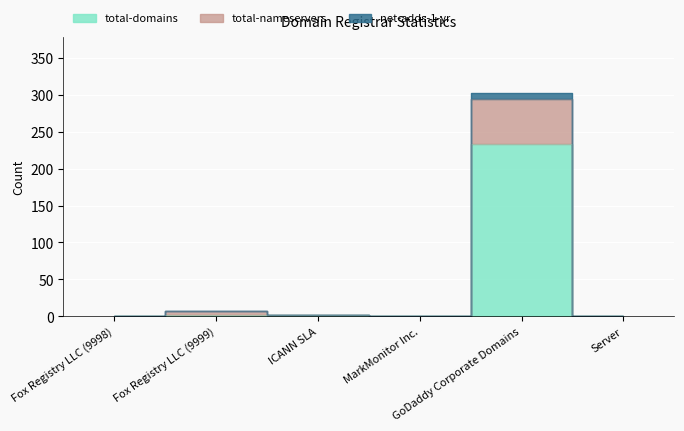

Reading left to right, transcribe all the data shown in this chart.

total-domains: 0	1	1	0	233	0
total-nameservers: 0	7	1	0	295	0
net-adds-1-yr: 0	7	1	0	302	0